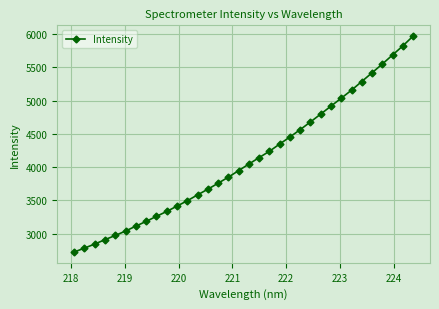

Does the chart display data point markers on the line(s)?

Yes